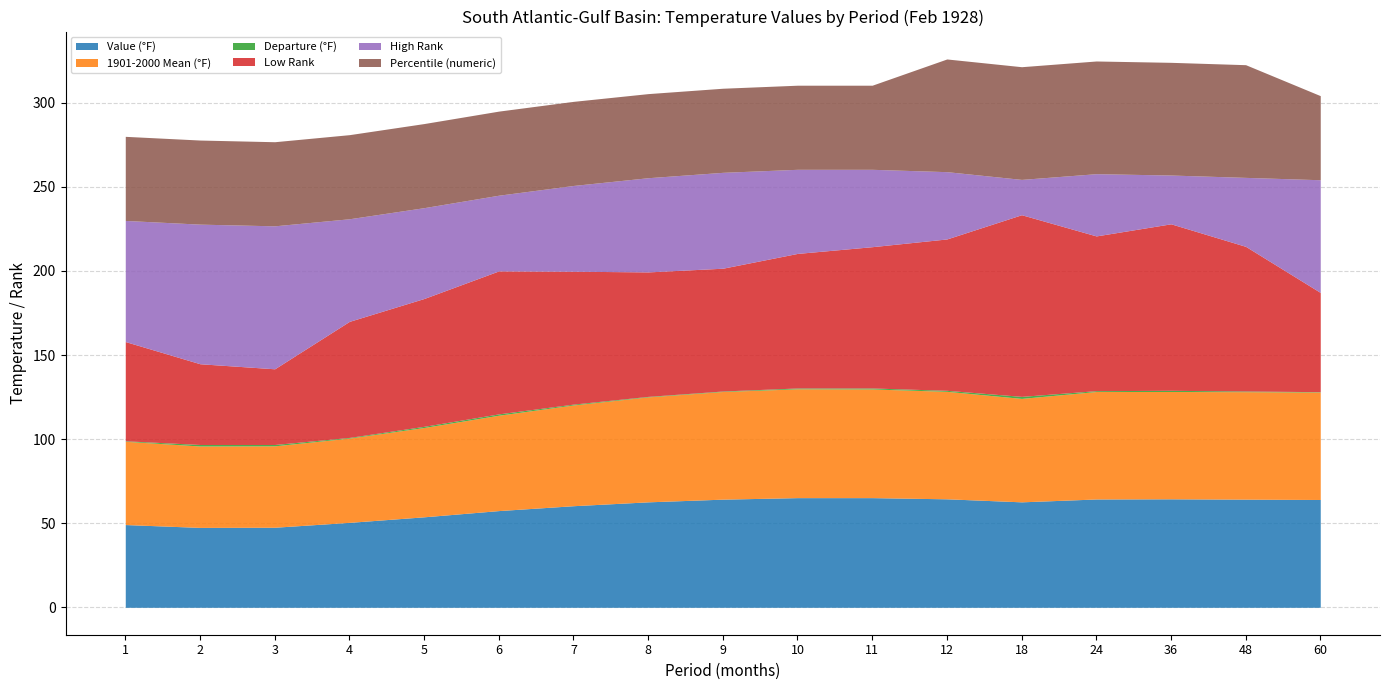

Which series has the largest range (max minus min)?

High Rank